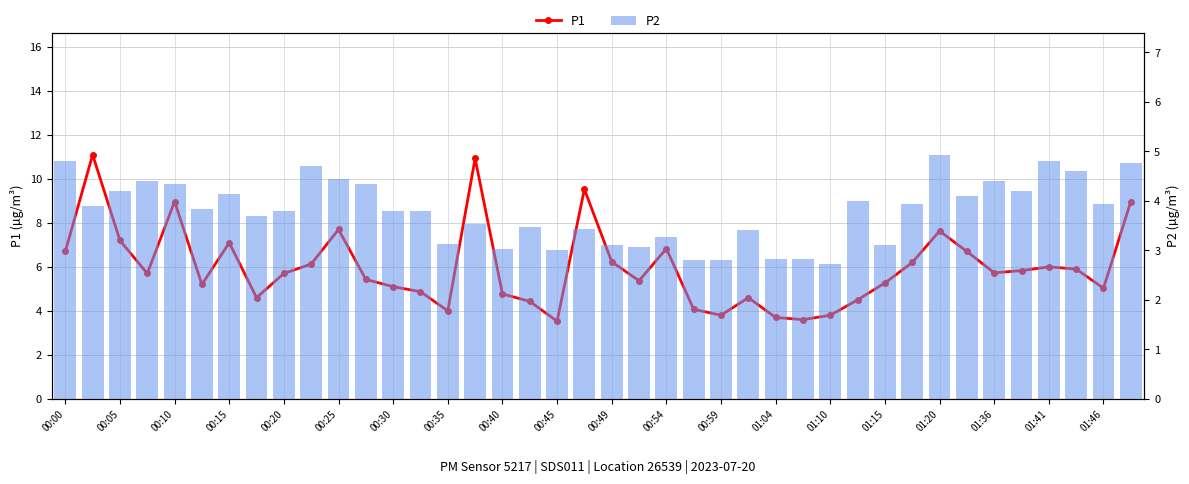

What is the sum of all P2 values?

151.3